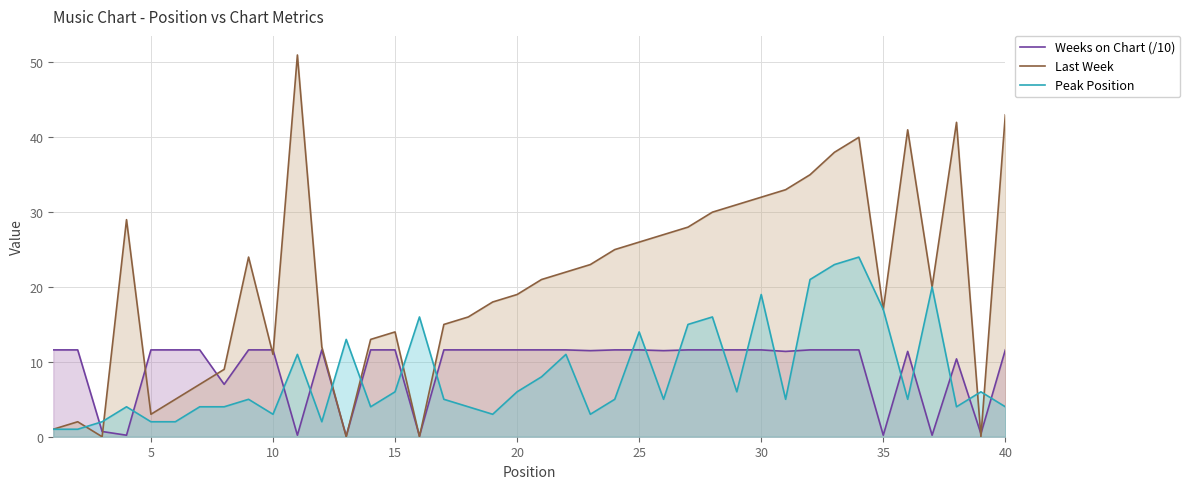

True or false: Peak Position has a value of 8.5 at 40.

False